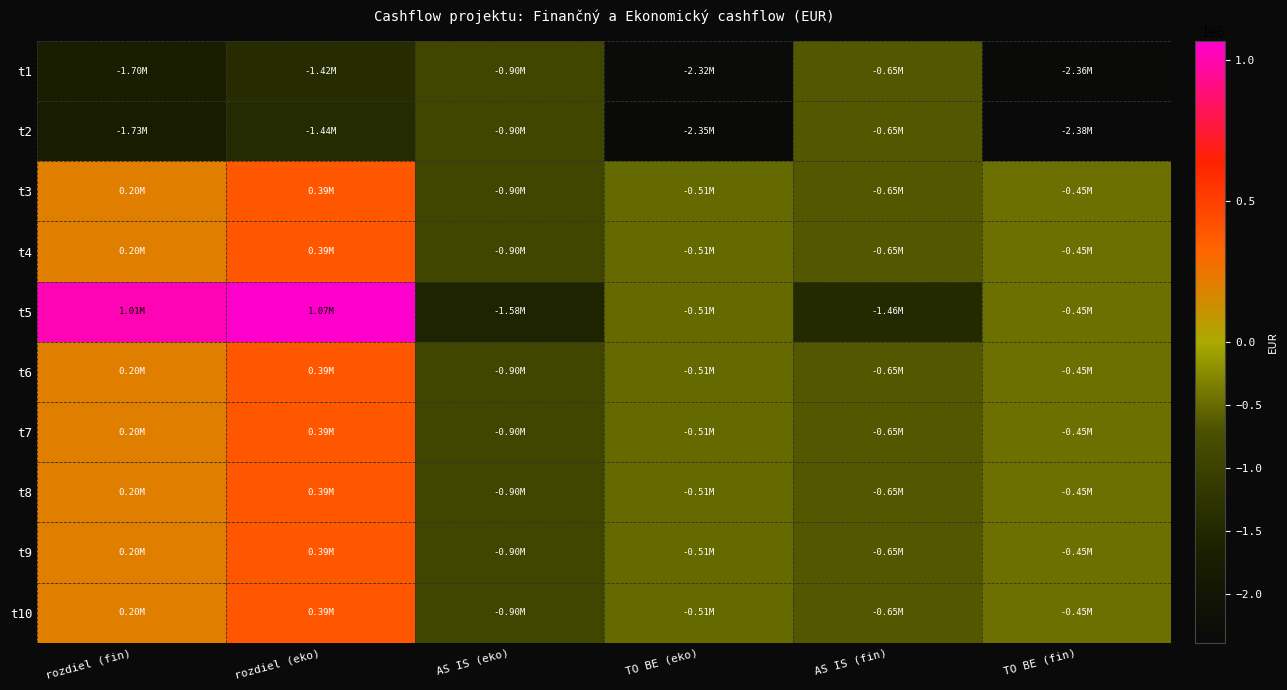

Rank the series by their maximum value, from lowest to highest.

t1, t2, t3, t4, t6, t7, t8, t9, t10, t5